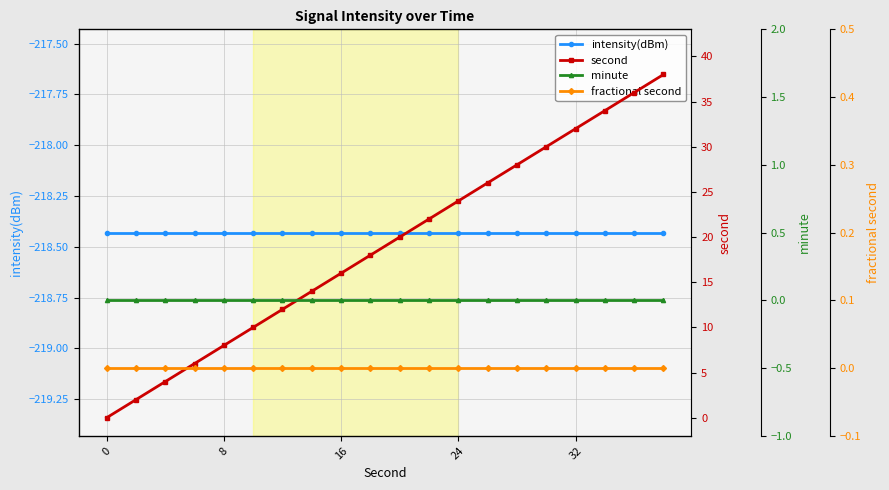

Between 8 and 0, which is larger?

8